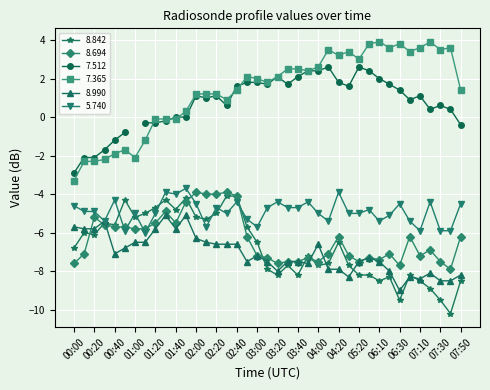

Is the value of 5.740 at 03:00 greater than the value of 7.365 at 07:50?

No